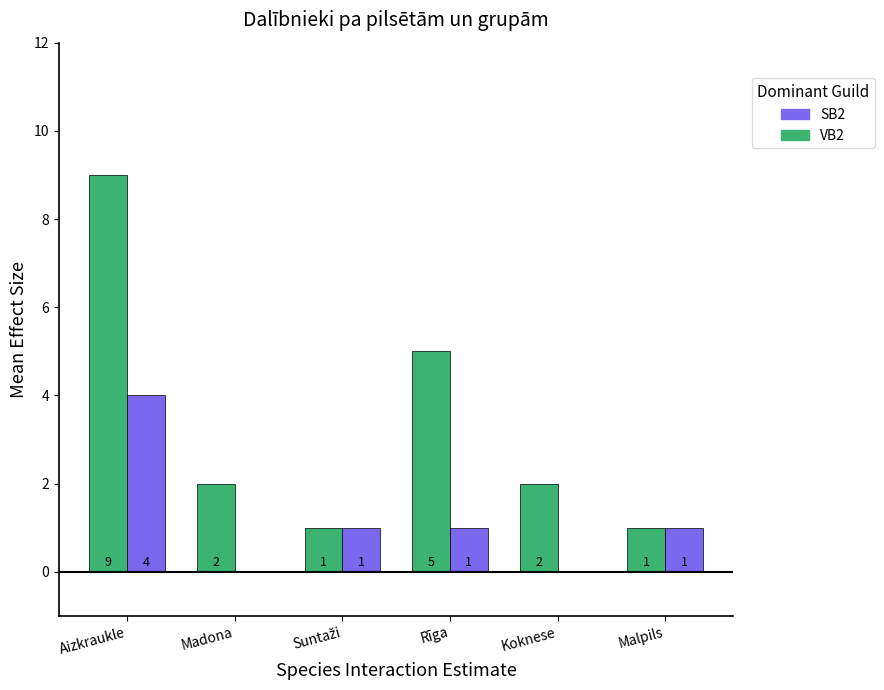

Is the value of VB2 at Aizkraukle greater than the value of SB2 at Madona?

Yes